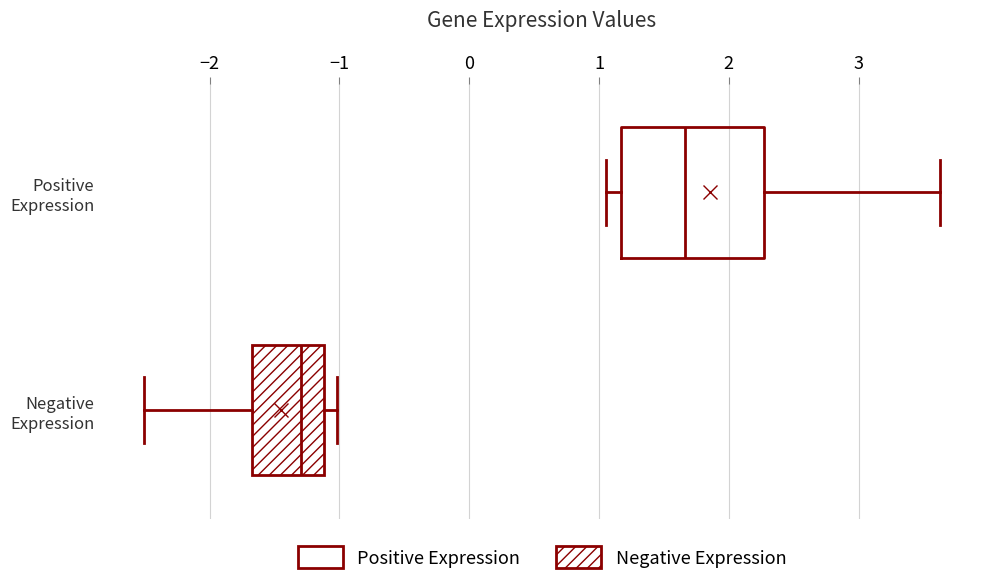

Which box's median line is the furthest to the left?

Negative Expression